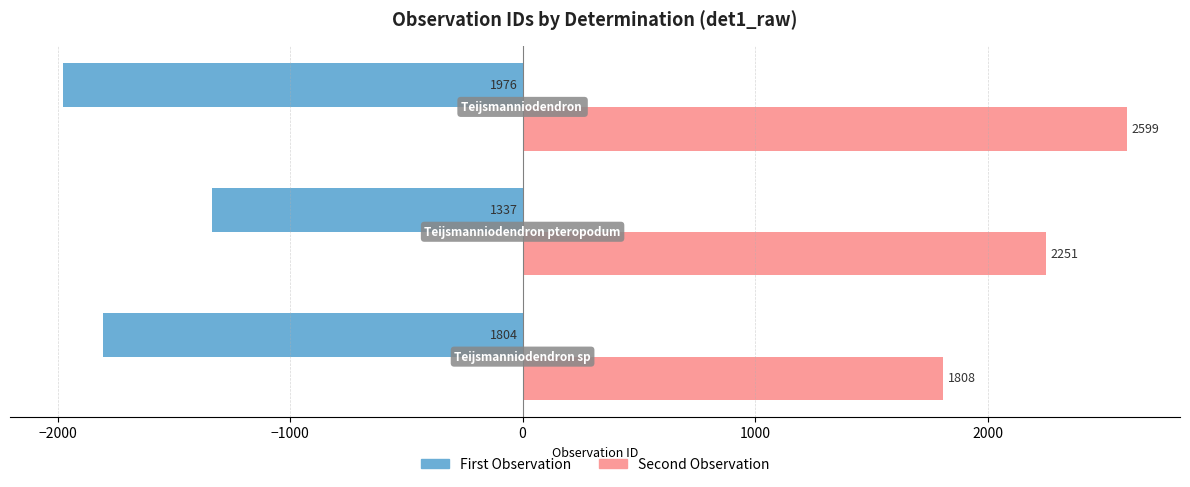

Count the Second Observation values in the range 1808 to 2599.

3